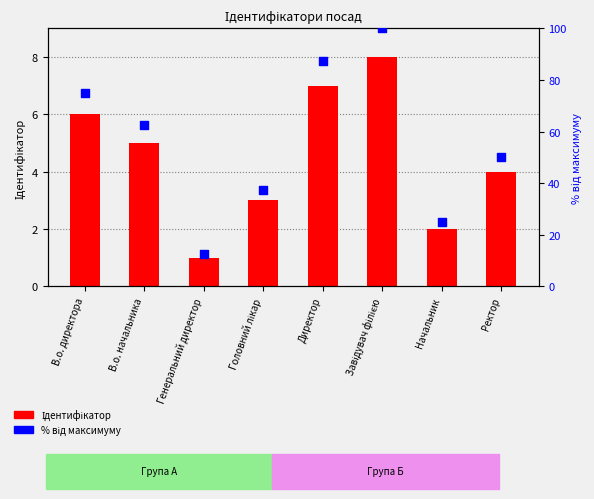

Which series contains the highest Y value?

відсоток від максимуму